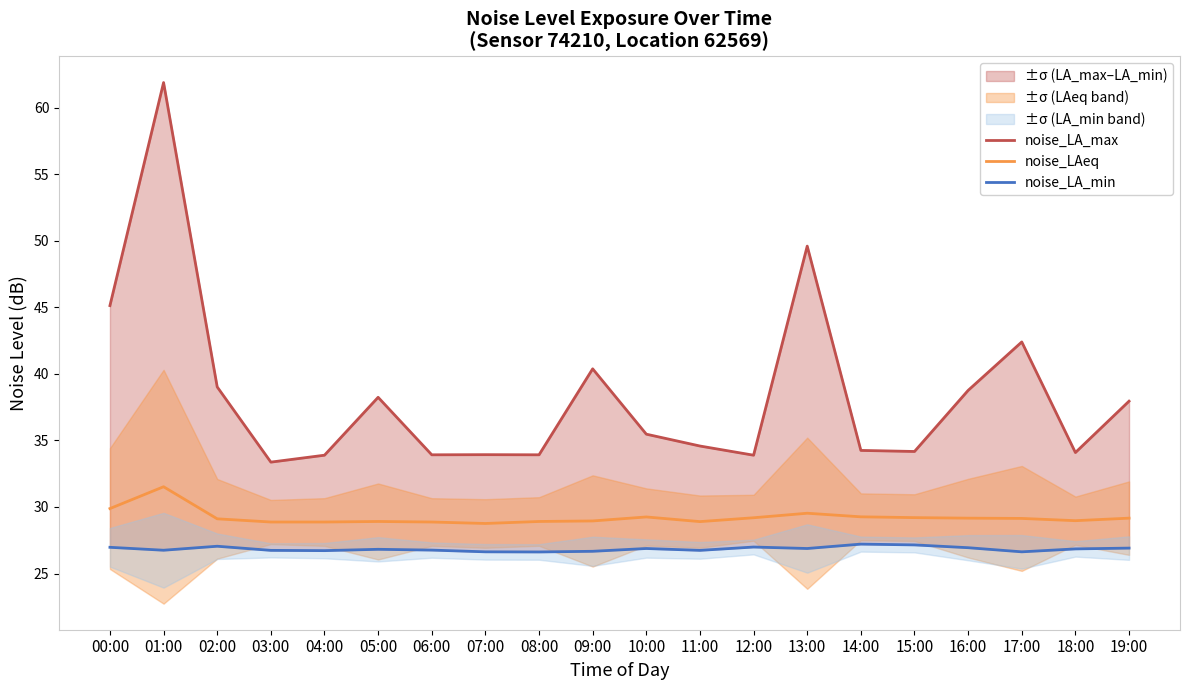

True or false: noise_LA_max has more than 0 points higher than both neighbors.

True